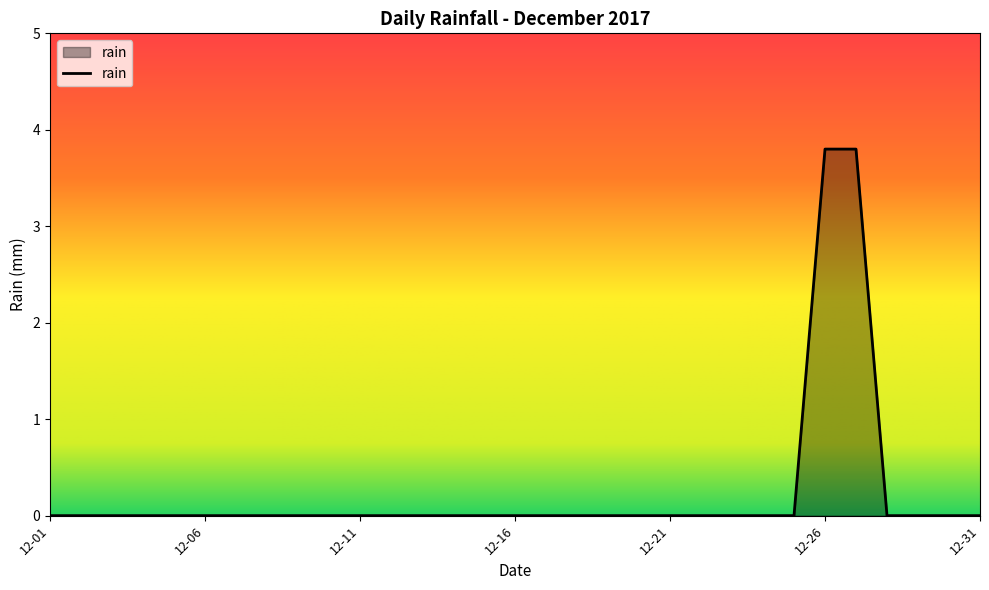

How many lines are shown in the chart?

1